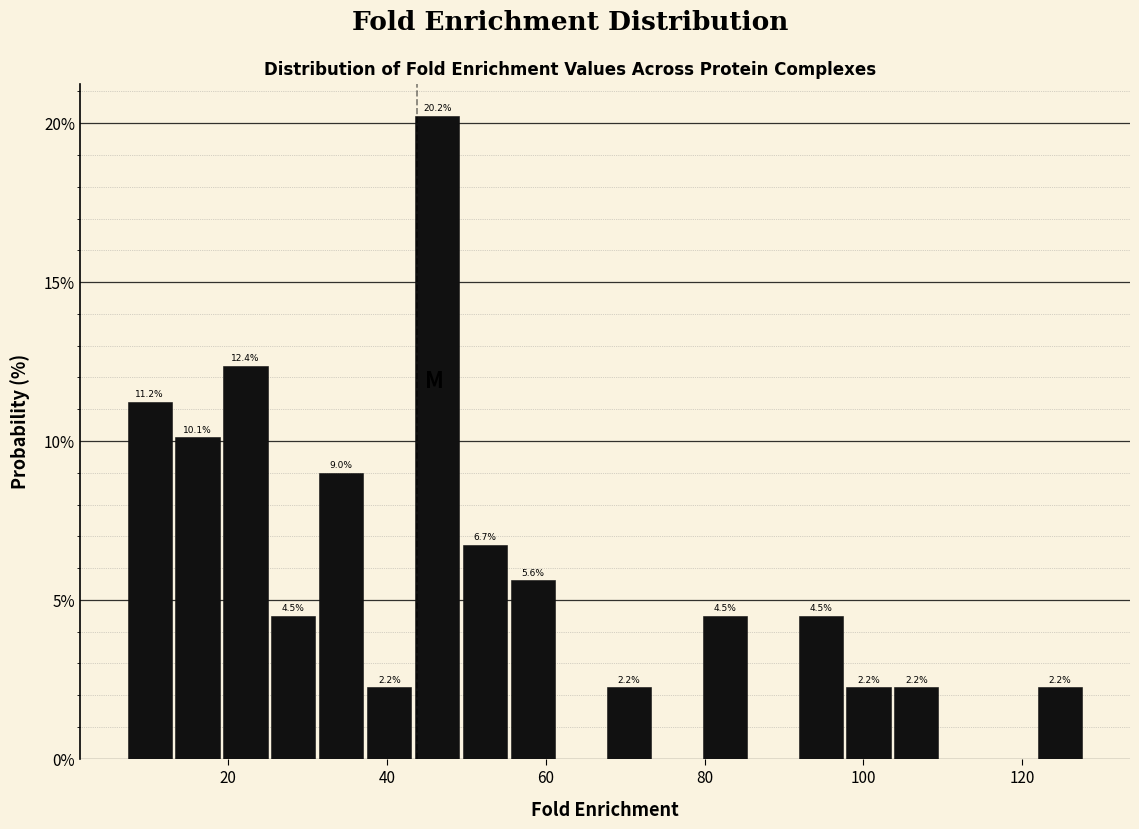

Around what value on the x-axis is the tallest bar? Give the approximate position of its centre, as read against the axis.

46